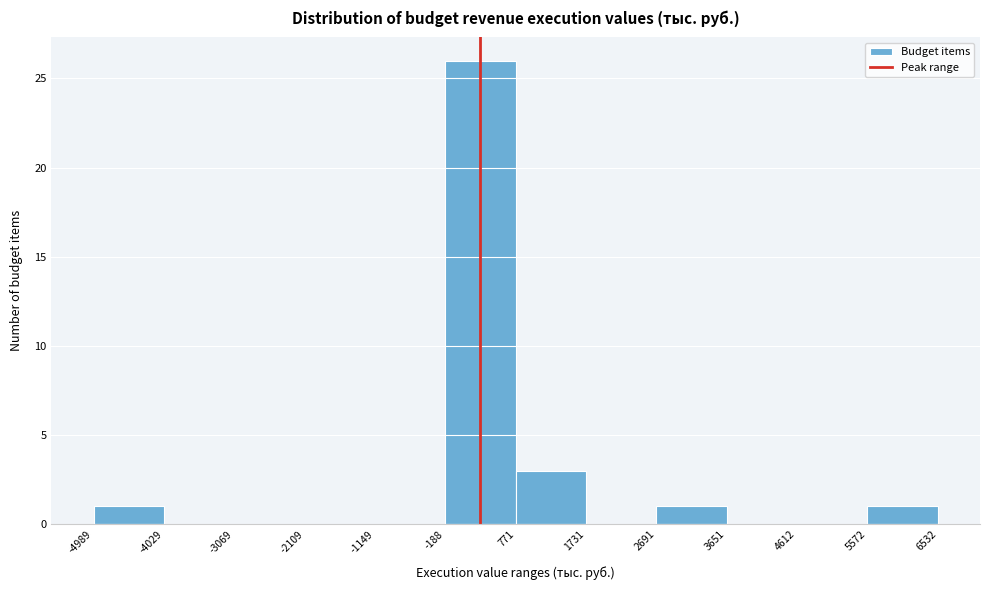

Reading left to right, list every bar in this chart as the range it spans on the x-axis followed by its height. The values are not printed on the chart, so give them approximately, as read against the axis.

-4989 to -4029: 1
-4029 to -3069: 0
-3069 to -2109: 0
-2109 to -1149: 0
-1149 to -188: 0
-188 to 771: 26
771 to 1731: 3
1731 to 2691: 0
2691 to 3651: 1
3651 to 4612: 0
4612 to 5572: 0
5572 to 6532: 1